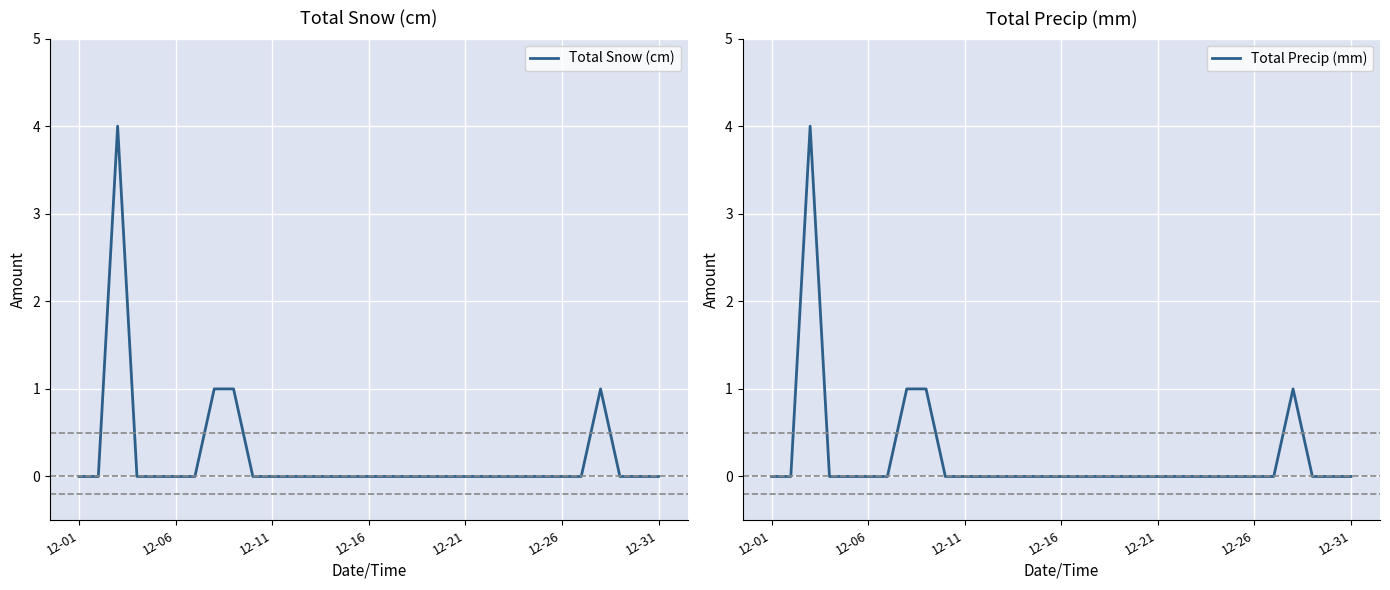

True or false: Total Precip (mm) and Total Snow (cm) intersect in this chart.

False